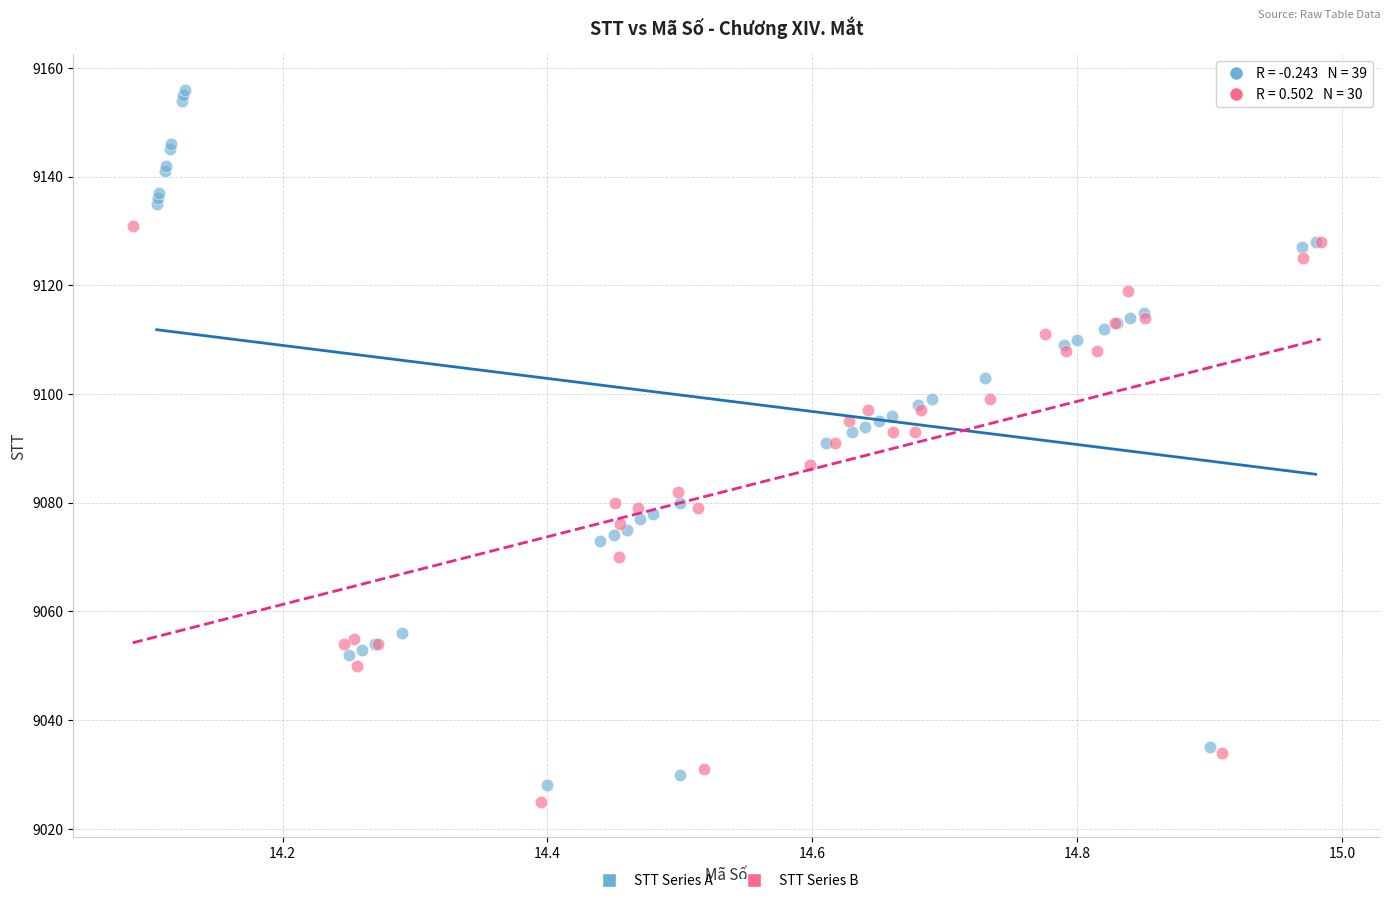

Which series has the widest spread of Y values?

STT Series A